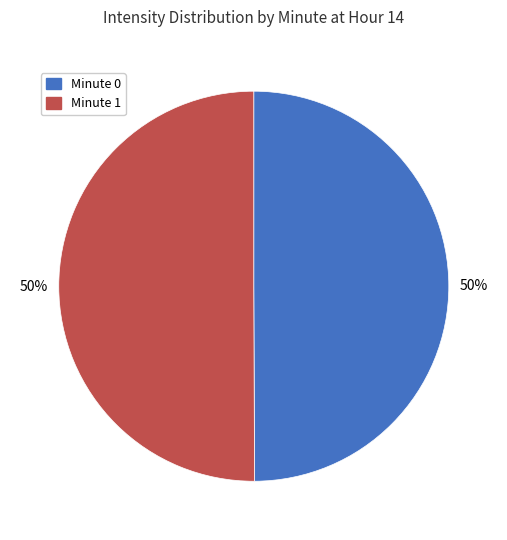

What is the ratio of the value at Minute 1 to the value at Minute 0?

1.0